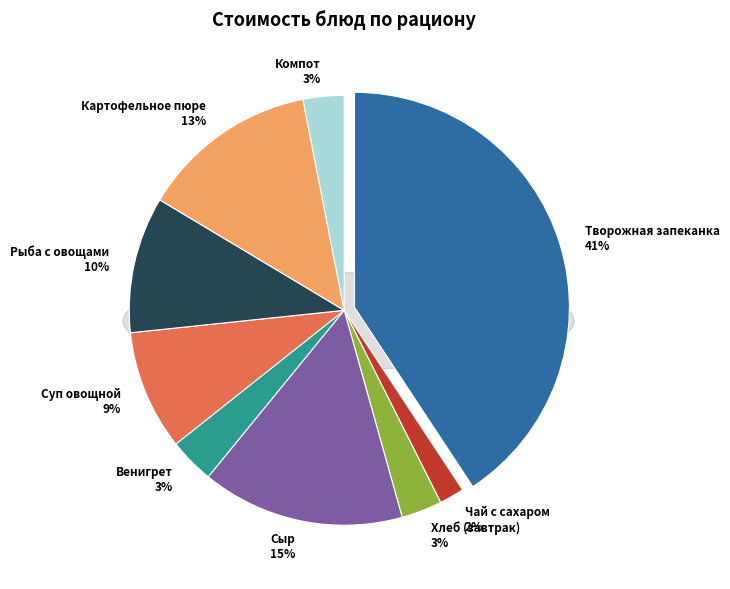

Which category has the smallest portion of the pie?

Чай с сахаром